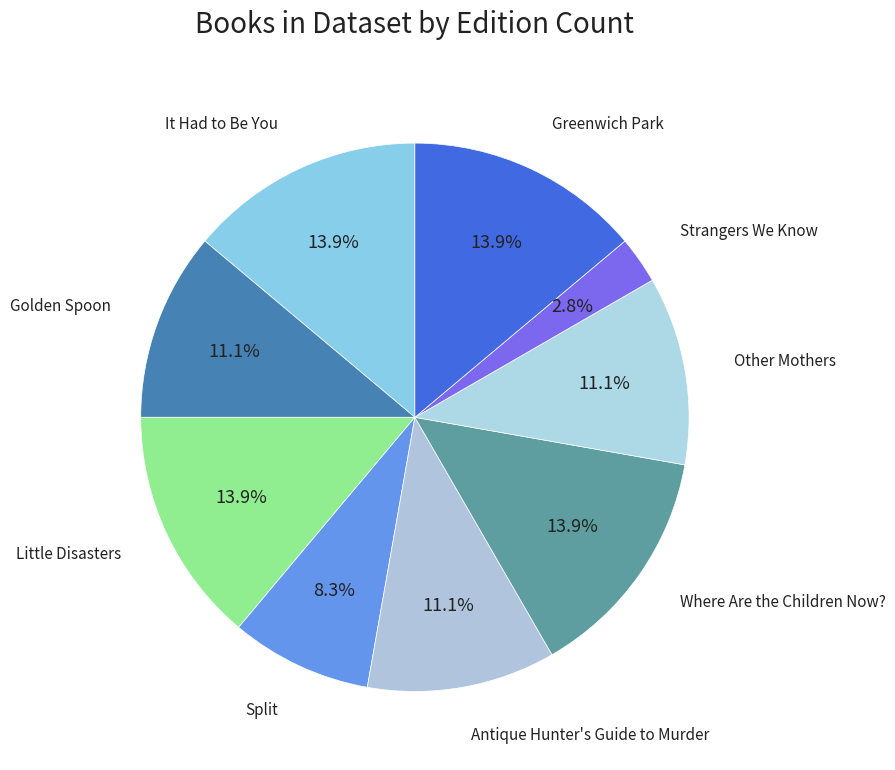

Rank the categories by value from lowest to highest.

Strangers We Know, Split, Golden Spoon, Antique Hunter's Guide to Murder, Other Mothers, It Had to Be You, Little Disasters, Where Are the Children Now?, Greenwich Park